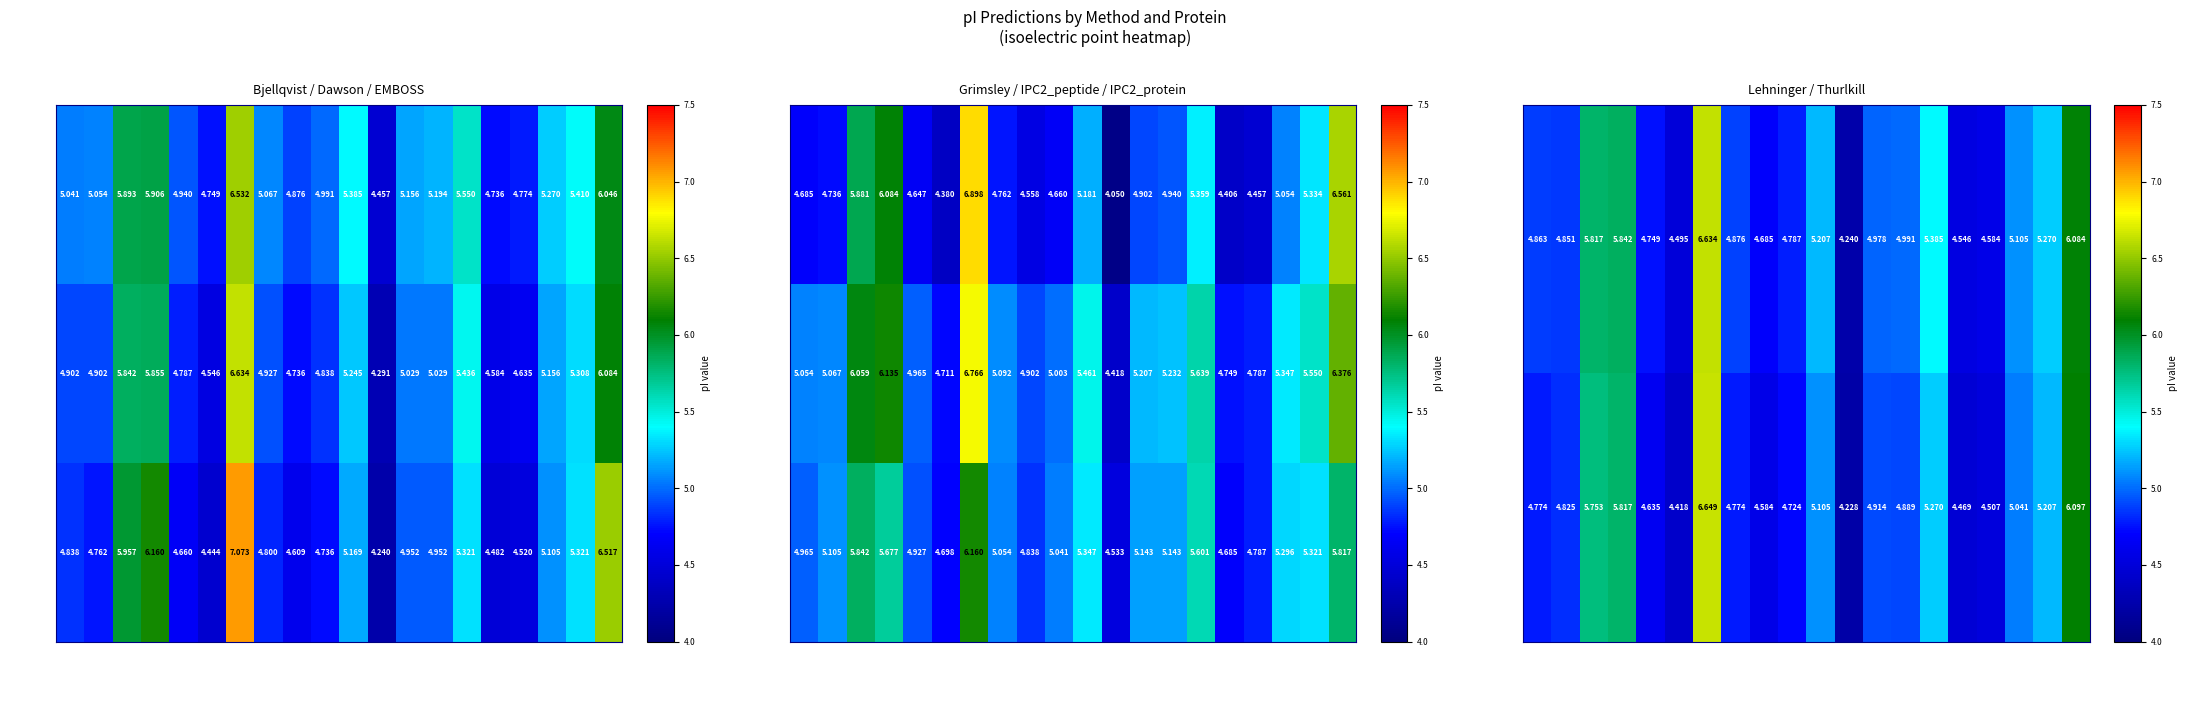

Is it true that Thurlkill equals 4.9 at A0A4D6B6R1?

True